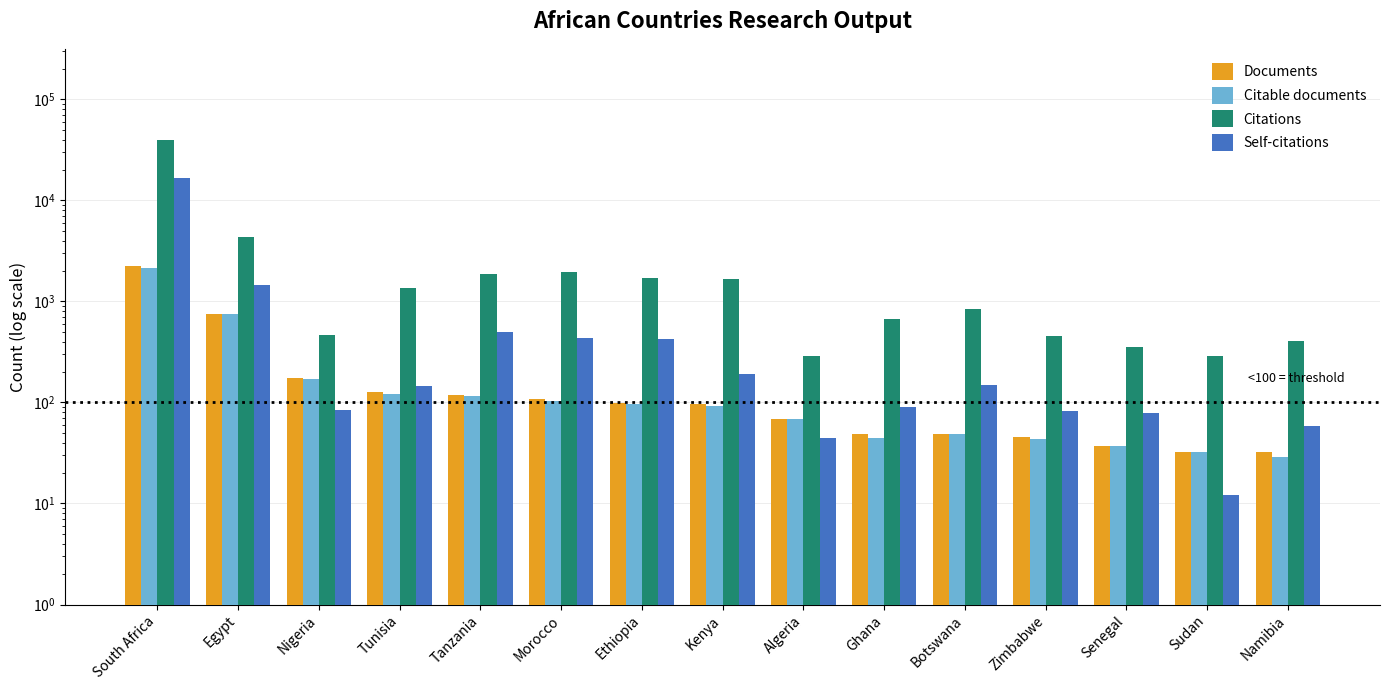

What is the label of the 1st bar from the right?

Namibia